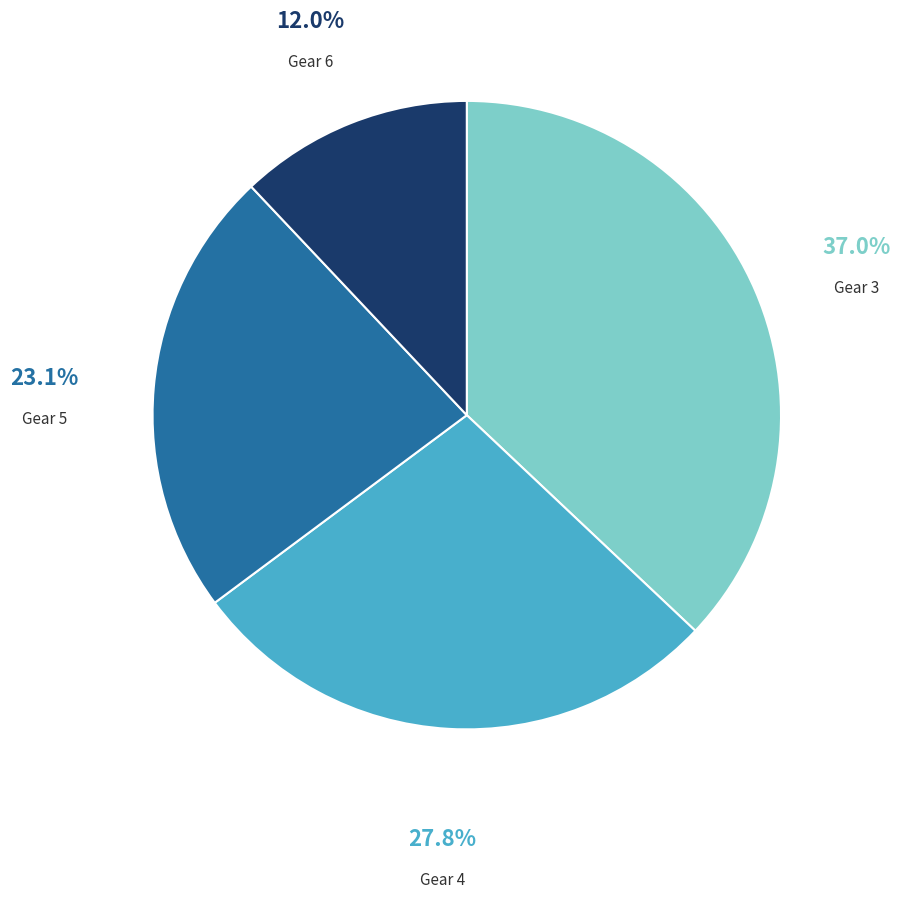

Is there a majority slice in this chart?

No